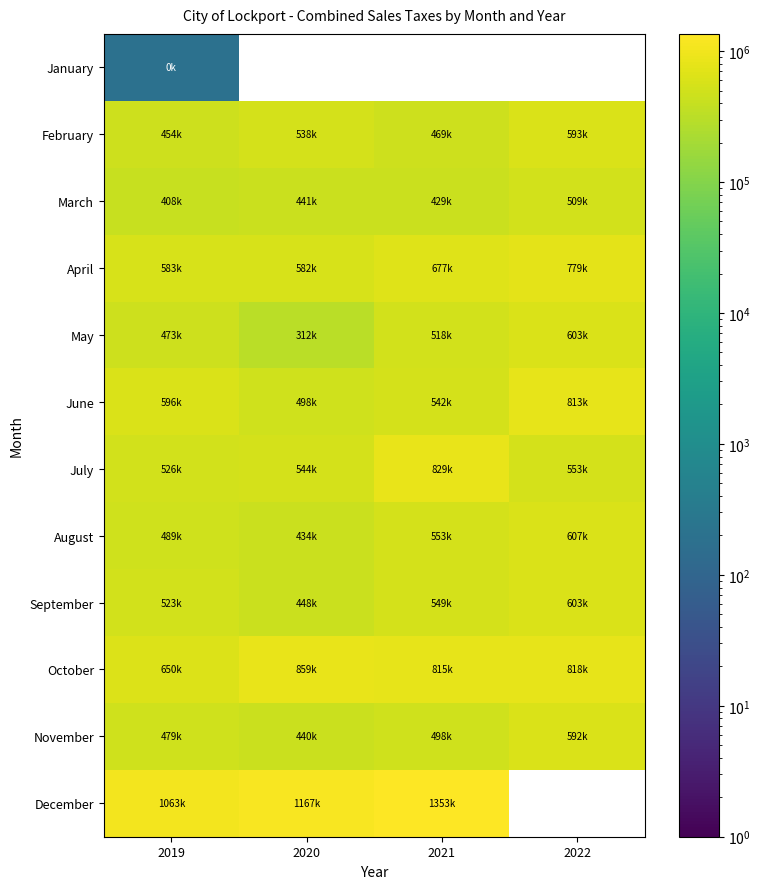

What is the highest value of the February series?

593049.4